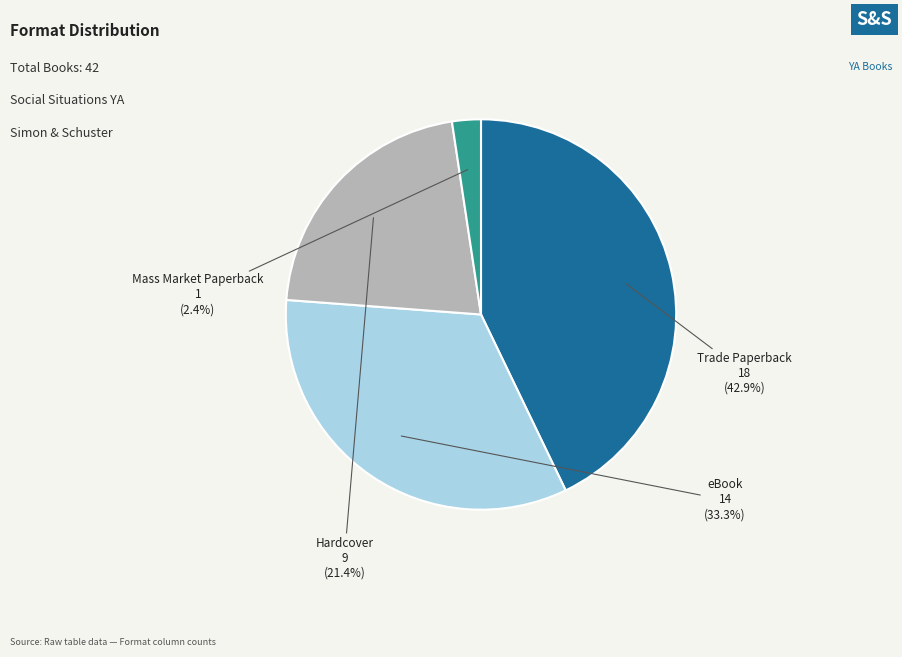

Which category has the biggest portion of the pie?

Trade Paperback